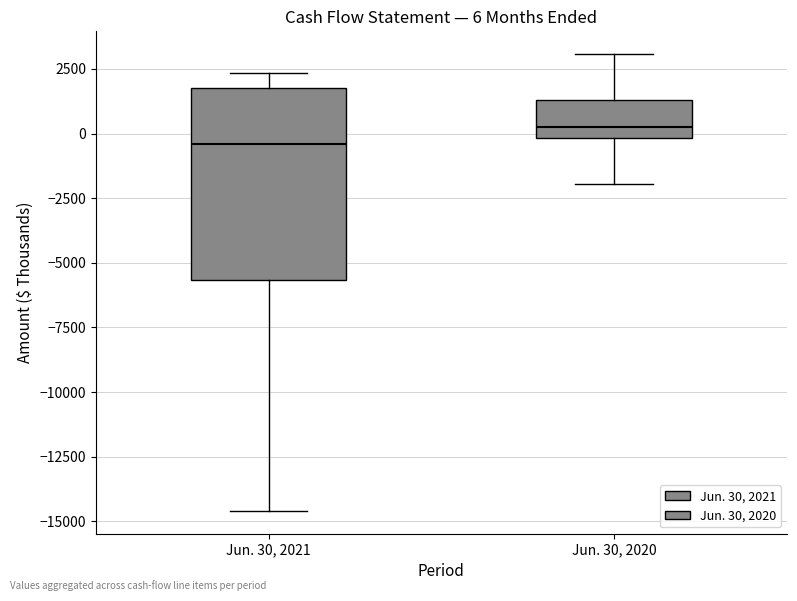

Comparing the boxes themselves (not the whiskers), which one is the tallest?

Jun. 30, 2021